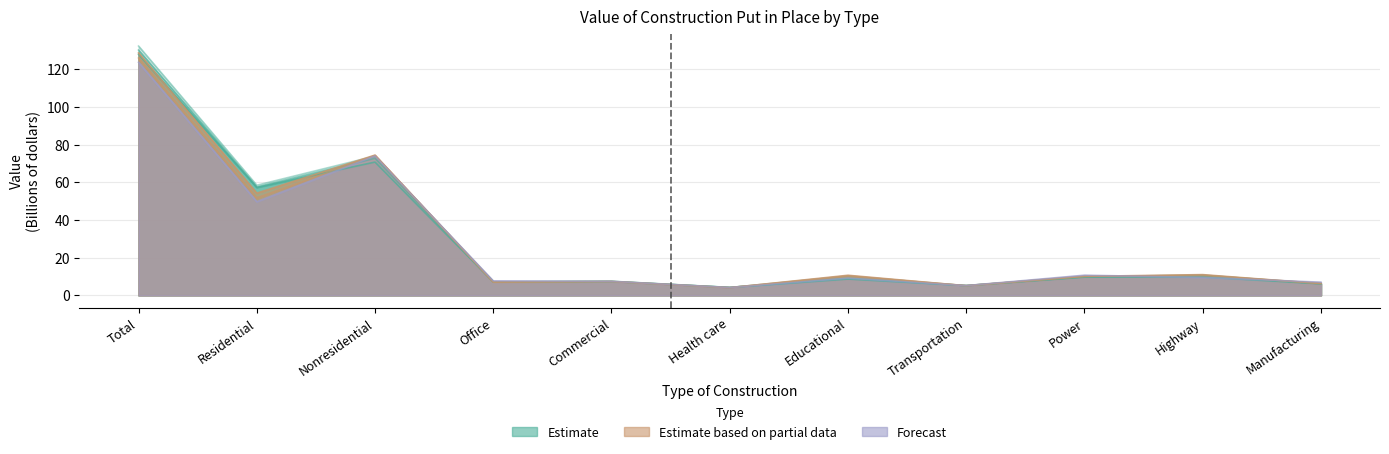

Reading right to left, list all the values displayed in this chart.

Oct 2020: Manufacturing=6.1	Highway=9.7	Power=9.8	Transportation=5.2	Educational=8.6	Health care=4.2	Commercial=7.3	Office=7.1	Nonresidential=70.7	Residential=57.3	Total=128.0
Sep 2020: Manufacturing=6.2	Highway=10.5	Power=9.6	Transportation=5.2	Educational=9.1	Health care=4.2	Commercial=7.5	Office=7.1	Nonresidential=72.8	Residential=57.5	Total=130.3
Aug 2020: Manufacturing=6.1	Highway=10.8	Power=9.9	Transportation=5.1	Educational=10.3	Health care=4.1	Commercial=7.4	Office=7.1	Nonresidential=73.9	Residential=58.5	Total=132.4
Jul 2020: Manufacturing=6.2	Highway=11.0	Power=10.0	Transportation=5.1	Educational=10.6	Health care=4.0	Commercial=7.3	Office=7.0	Nonresidential=74.5	Residential=54.2	Total=128.7
Jun 2020: Manufacturing=6.4	Highway=10.5	Power=10.1	Transportation=5.2	Educational=10.1	Health care=4.1	Commercial=7.4	Office=7.1	Nonresidential=74.2	Residential=51.8	Total=126.0
Oct 2019: Manufacturing=7.0	Highway=9.5	Power=10.7	Transportation=5.2	Educational=9.1	Health care=4.1	Commercial=7.4	Office=7.7	Nonresidential=74.0	Residential=49.7	Total=123.8